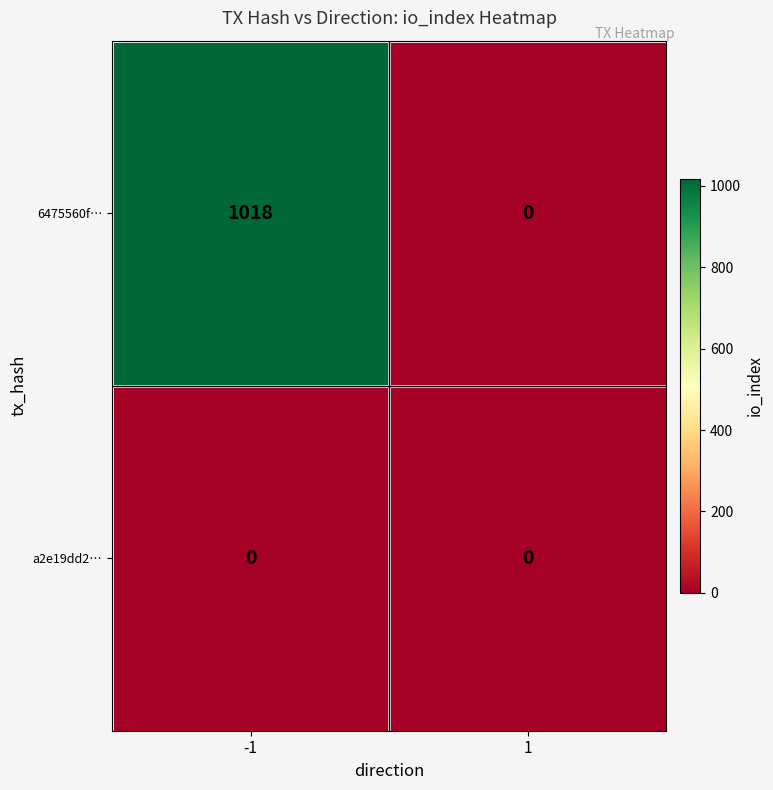

What is the maximum value shown in the chart?

1018